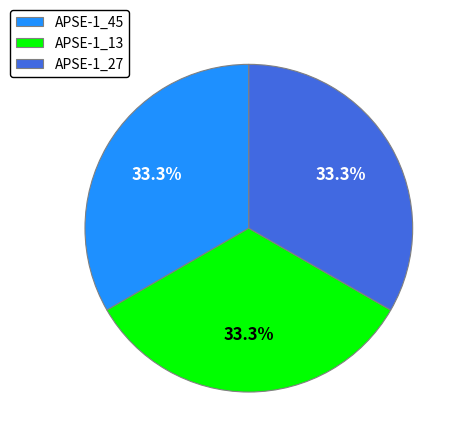

To the nearest percent, what is the combined percentage of APSE-1_13 and APSE-1_45?

67%